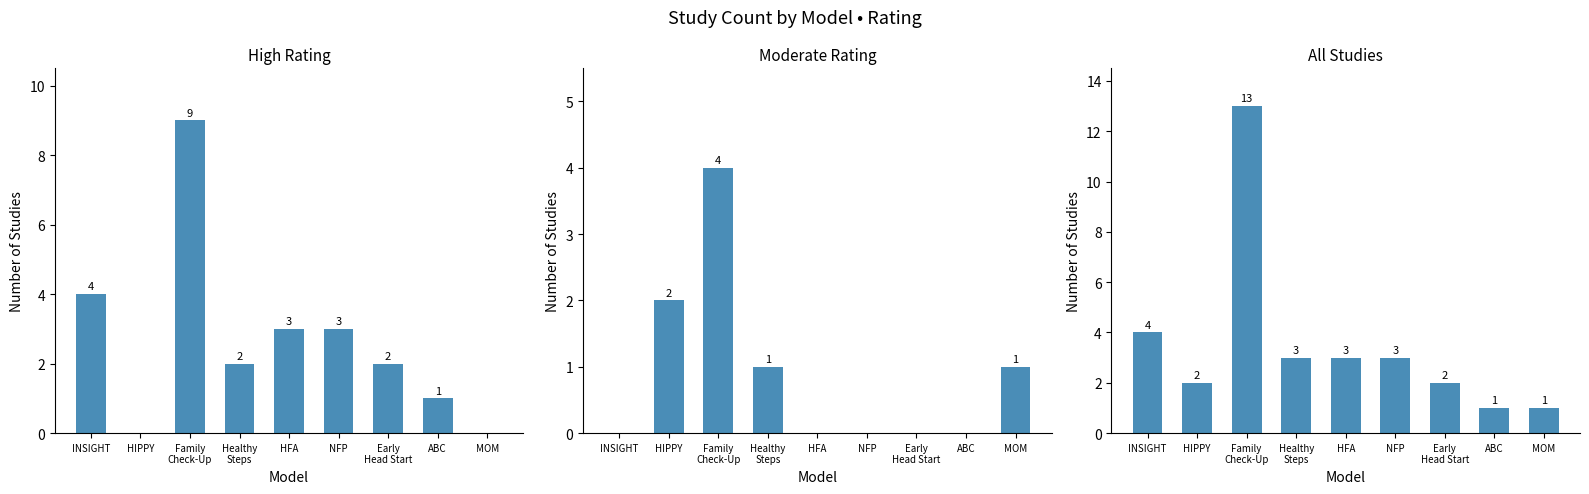

Where is All Studies nearest to the value 7?

INSIGHT